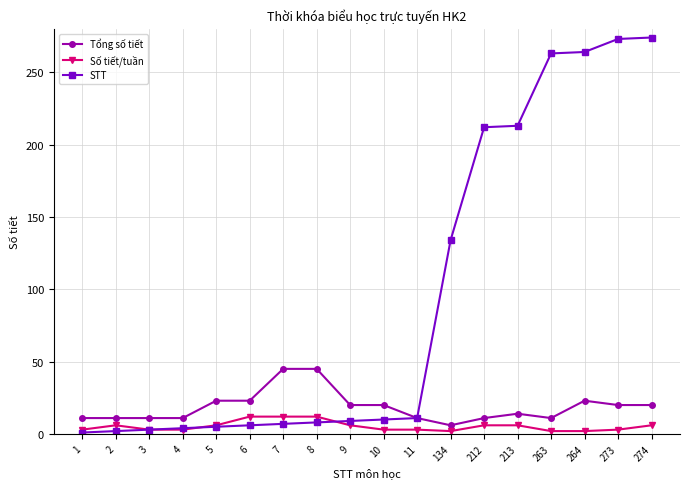

True or false: Số tiết/tuần has more than 0 interior local peaks.

True